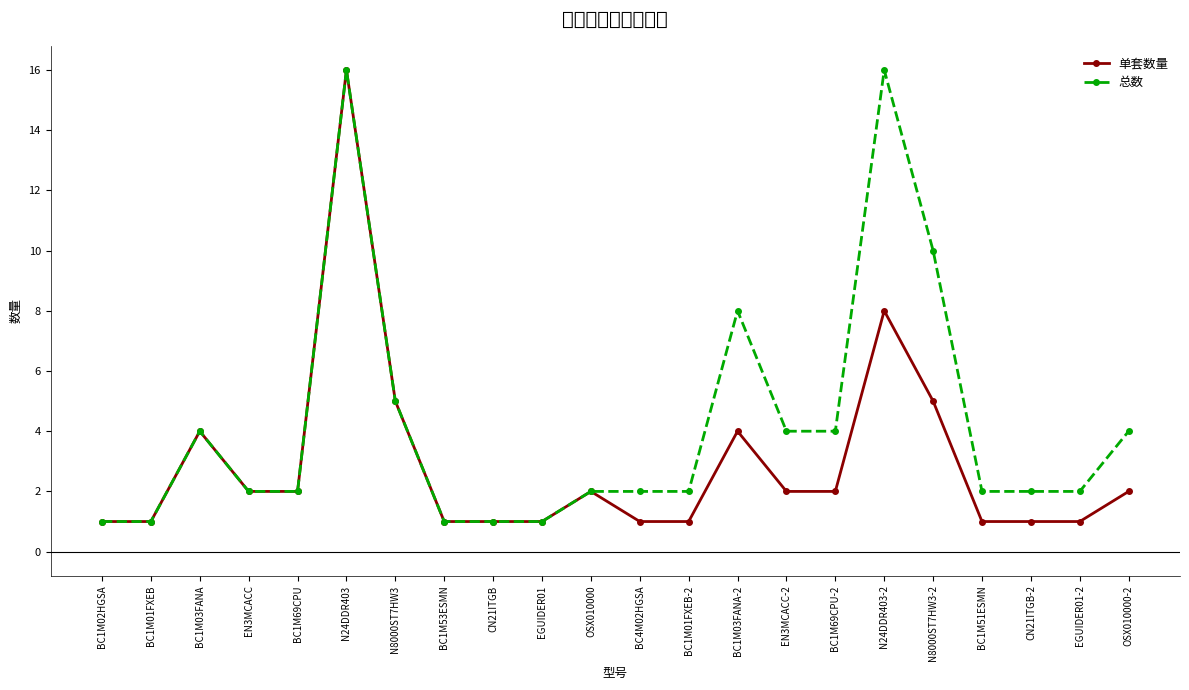

Rank the categories by 单套数量 value from highest to lowest.

N24DDR403, N24DDR403-2, N8000ST7HW3, N8000ST7HW3-2, BC1M03FANA, BC1M03FANA-2, EN3MCACC, BC1M69CPU, OSX010000, EN3MCACC-2, BC1M69CPU-2, OSX010000-2, BC1M02HGSA, BC1M01FXEB, BC1M53ESMN, CN21ITGB, EGUIDER01, BC4M02HGSA, BC1M01FXEB-2, BC1M51ESMN, CN21ITGB-2, EGUIDER01-2